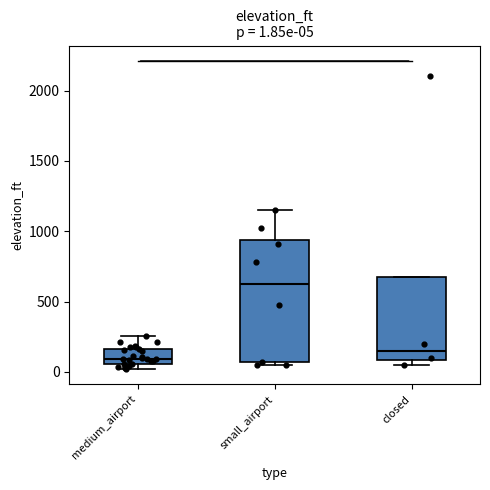

Which box has the lowest median line?

medium_airport